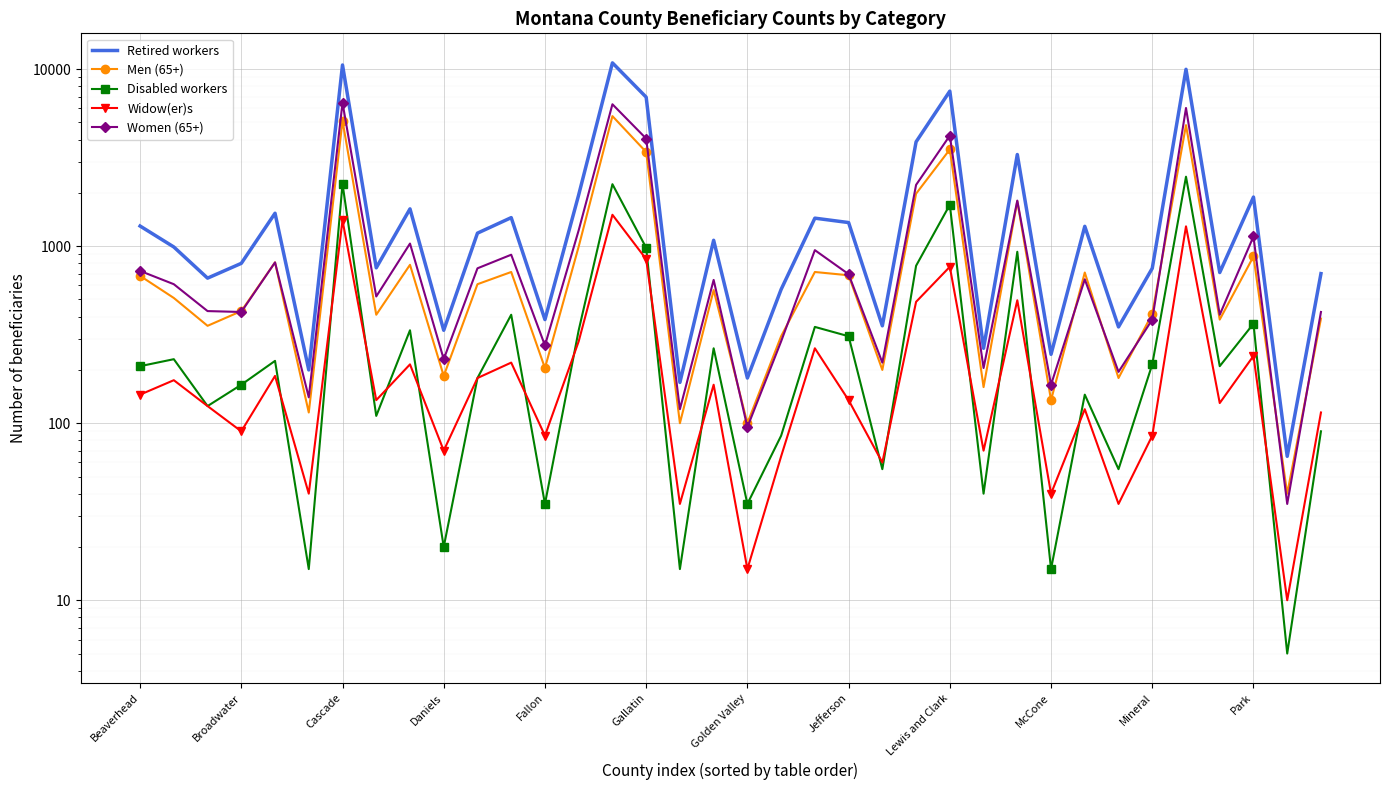

Which series has the widest spread of values?

Retired workers